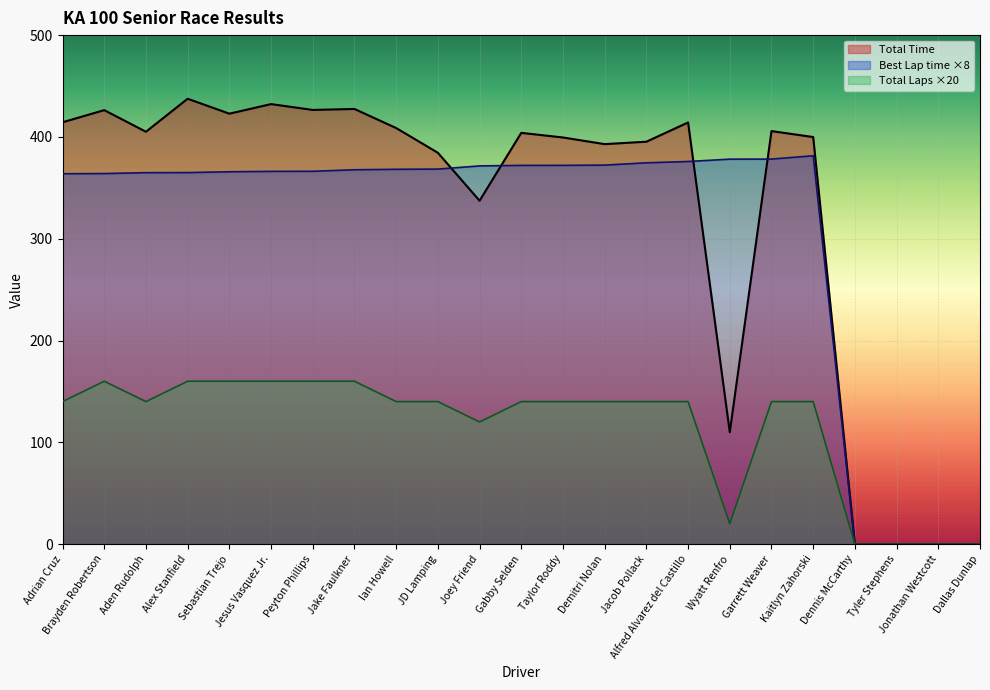

True or false: Total Laps and Total Time intersect in this chart.

False